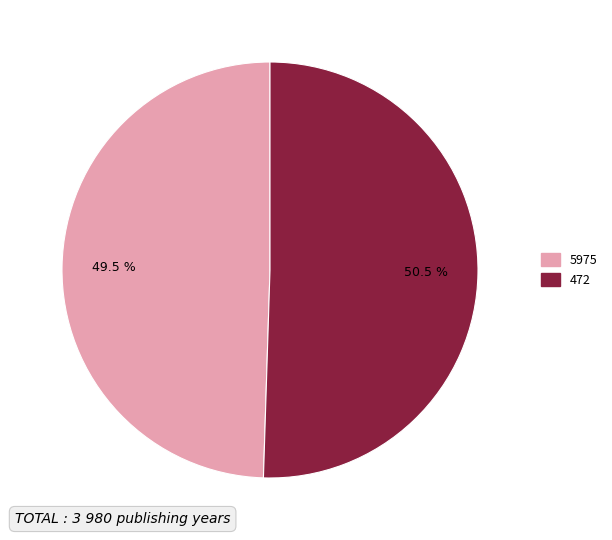

Combined, what portion of the pie is 5975 and 472?

100.0%